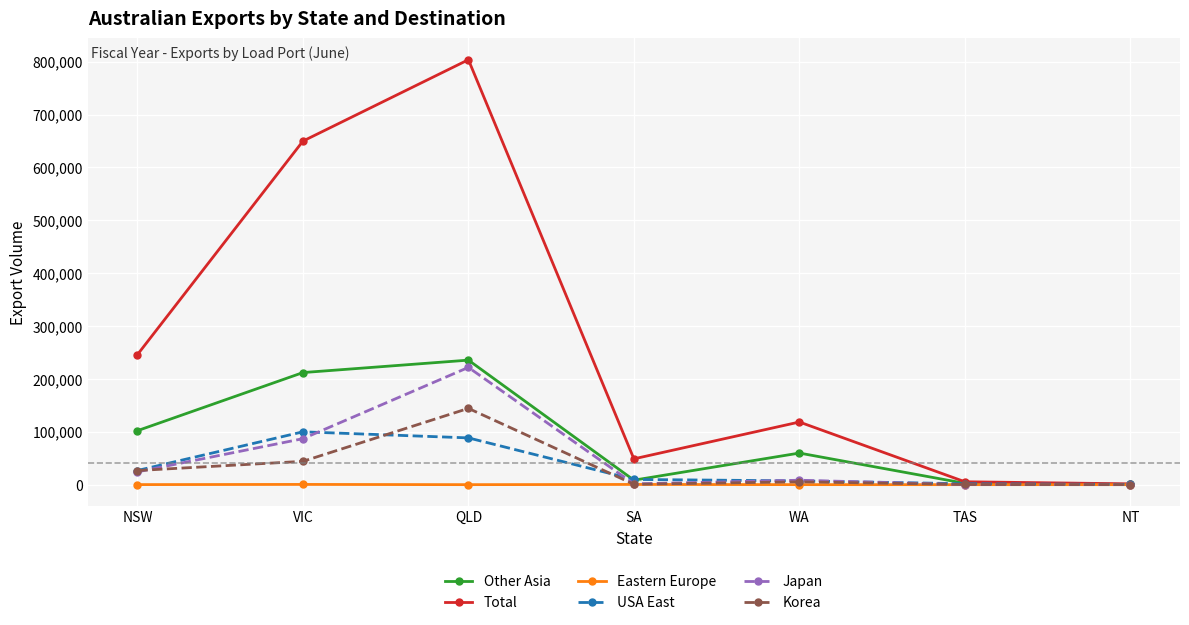

What is the label of the 6th point from the right?

VIC